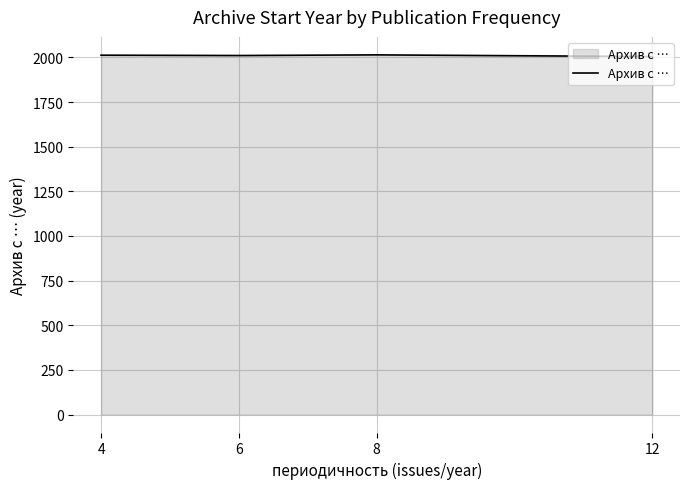

True or false: the data shows 784.7 at 6.

False